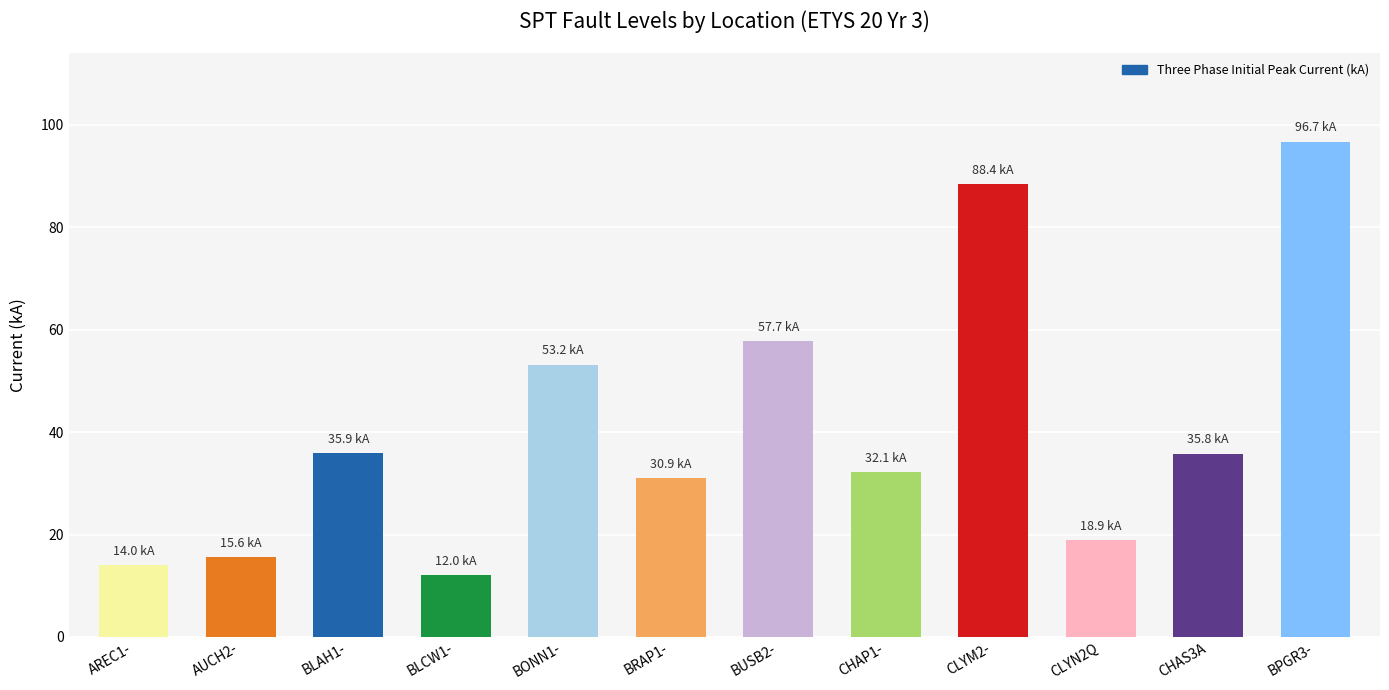

Approximately how many times larger is the value at AUCH2- compared to CLYM2-?

0.2